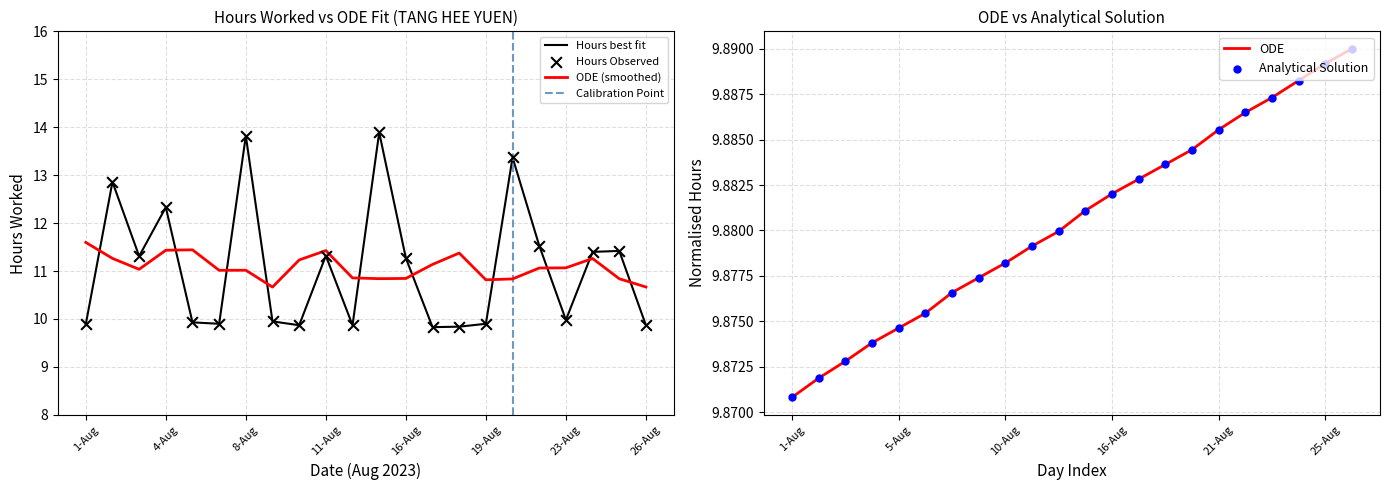

Between 2-Aug and 25-Aug, which is larger?

2-Aug